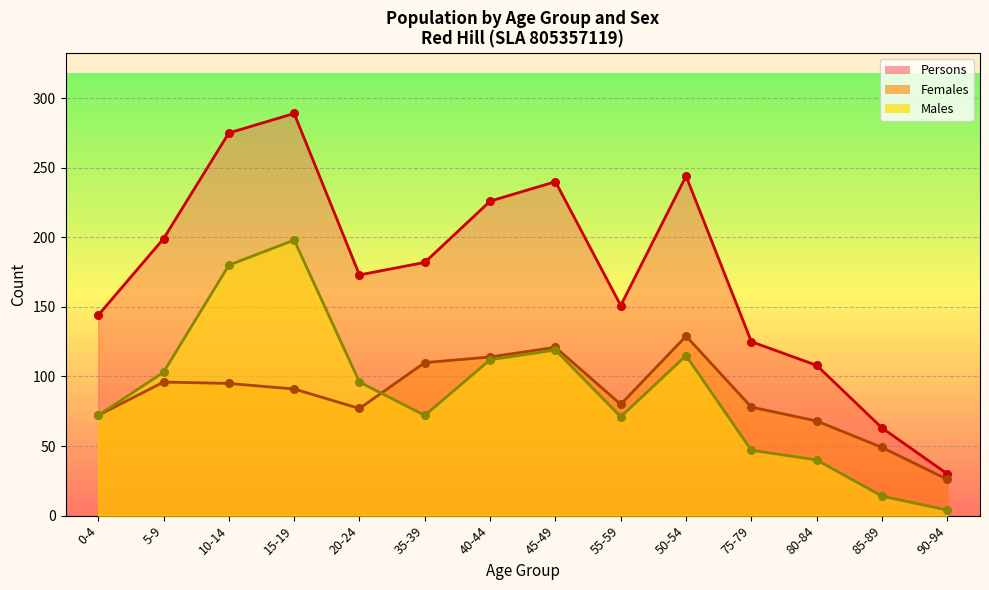

Is the value of Males at 85-89 greater than the value of Females at 80-84?

No